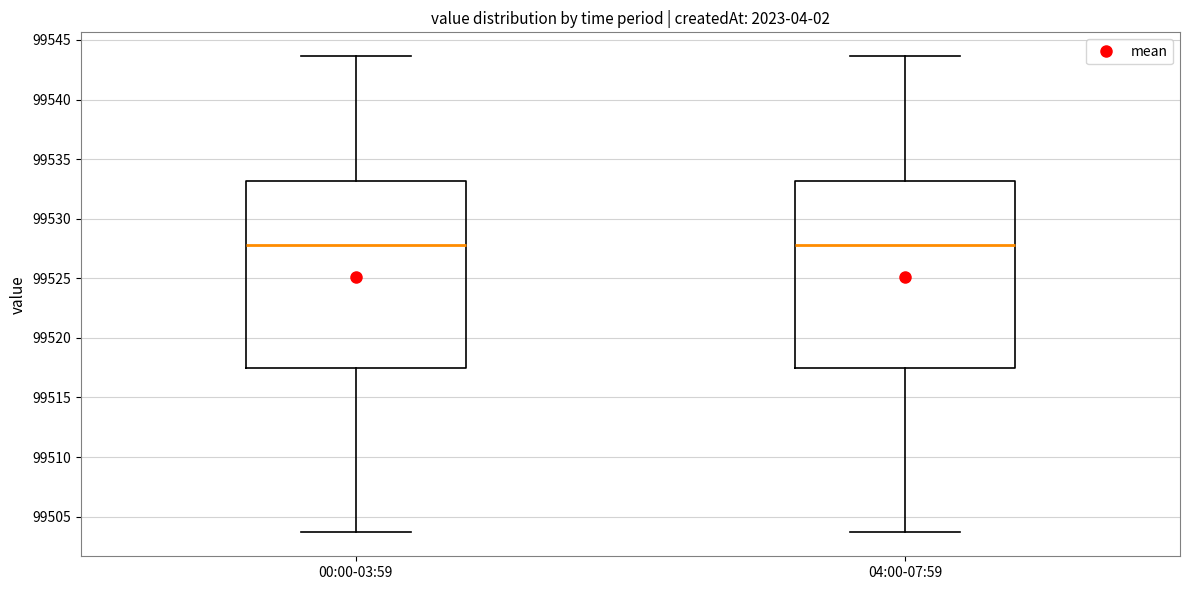

Reading left to right, read every box against the y-axis: the position of its median line, the range the box covers, and the ends of its whiskers. The values are not printed on the chart, so give them approximately, as read against the axis.

00:00-03:59: median 99528.0, box 99517.5 to 99533.0, whiskers 99503.5 to 99543.5
04:00-07:59: median 99528.0, box 99517.5 to 99533.0, whiskers 99503.5 to 99543.5